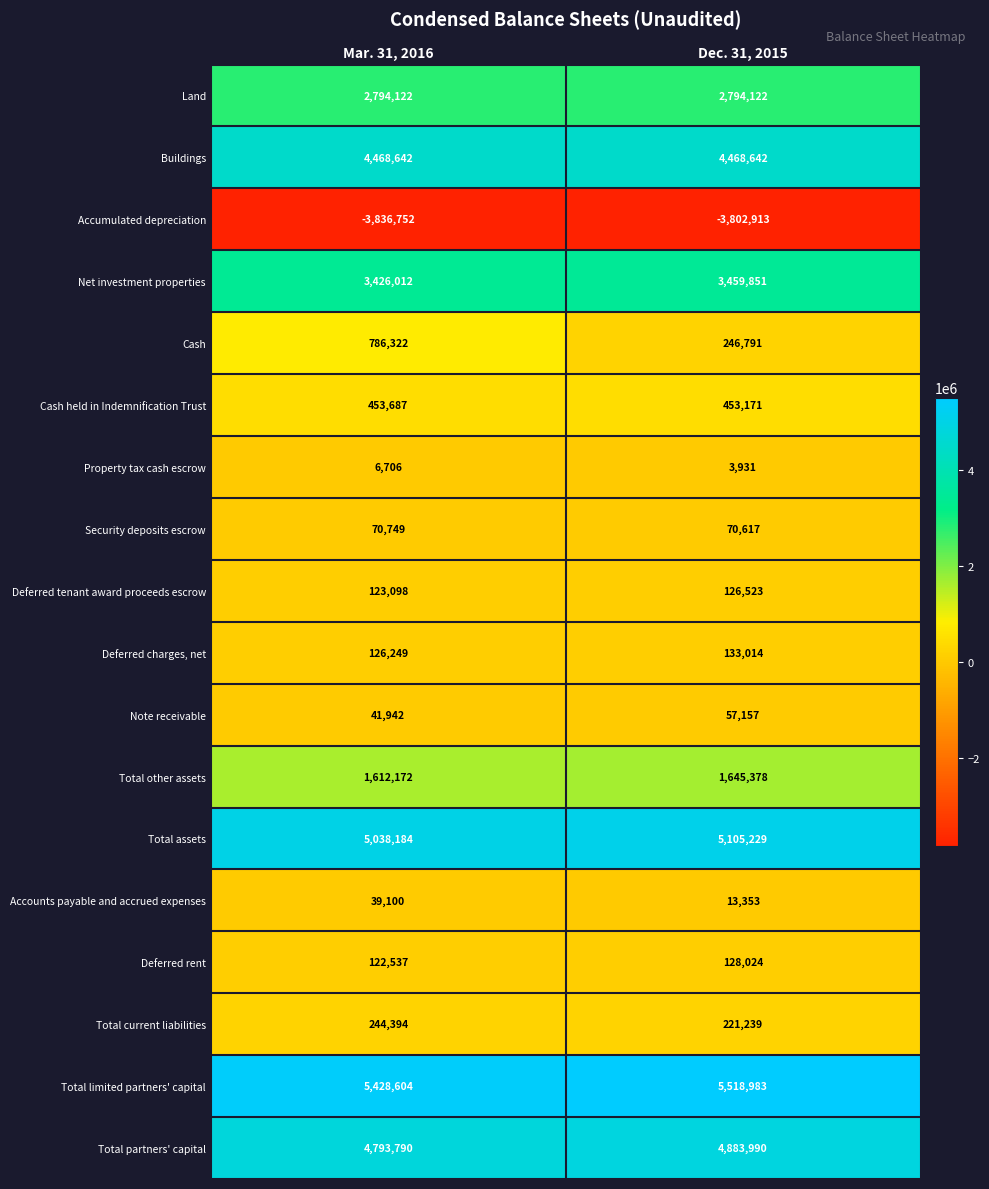

What is the total value across all series at Dec. 31, 2015?

25527102